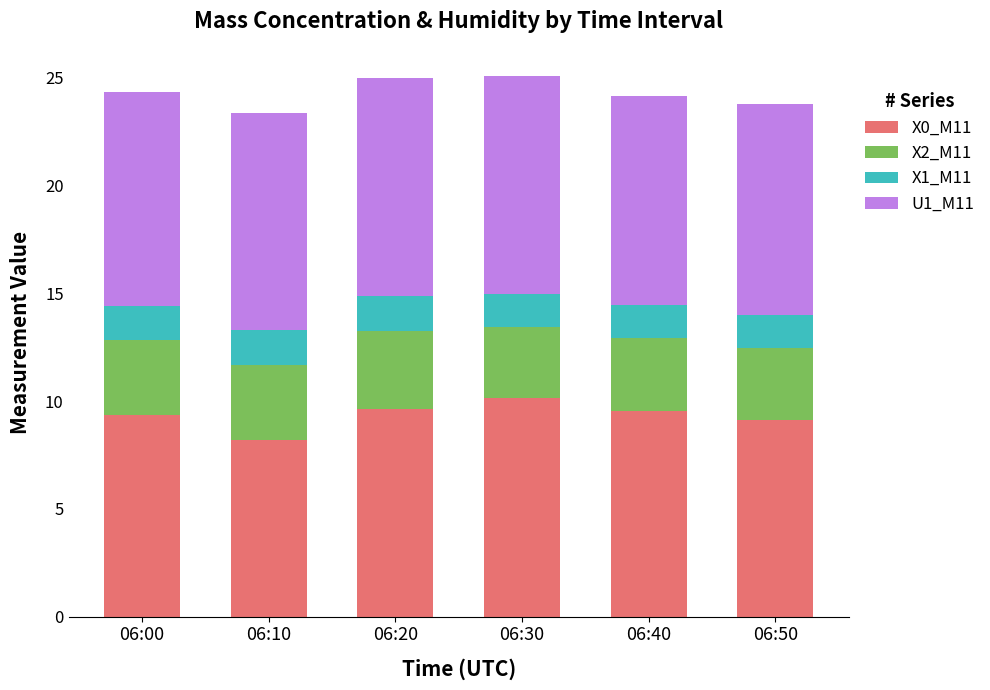

The value of X0_M11 at 06:40 is 12.9. True or false?

False